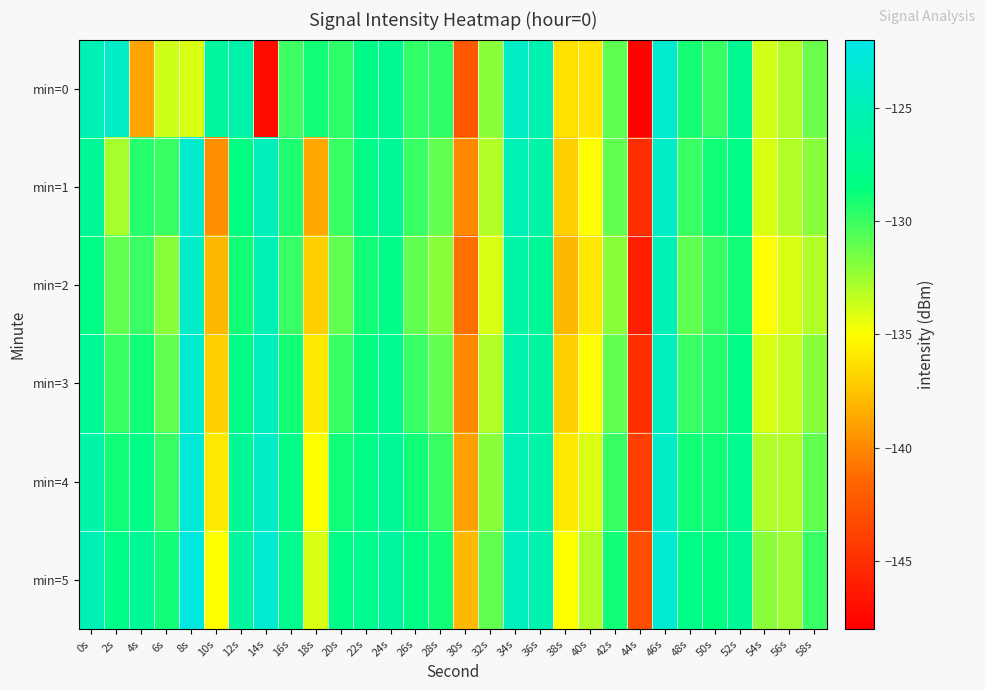

Reading left to right, extract all data points from this chart.

min=0: 0s=-125.1	2s=-124.0	4s=-138.8	6s=-133.7	8s=-134.1	10s=-126.6	12s=-125.7	14s=-147.2	16s=-130.1	18s=-129.0	20s=-129.7	22s=-127.9	24s=-127.4	26s=-129.7	28s=-129.7	30s=-142.5	32s=-132.0	34s=-124.1	36s=-125.4	38s=-136.2	40s=-136.1	42s=-130.9	44s=-147.8	46s=-123.6	48s=-129.0	50s=-129.9	52s=-127.2	54s=-133.8	56s=-133.1	58s=-131.2
min=1: 0s=-127.0	2s=-132.7	4s=-129.5	6s=-130.0	8s=-123.7	10s=-139.8	12s=-128.4	14s=-124.7	16s=-129.2	18s=-138.7	20s=-130.0	22s=-128.0	24s=-127.0	26s=-130.0	28s=-131.0	30s=-140.0	32s=-133.0	34s=-125.0	36s=-126.0	38s=-137.0	40s=-135.0	42s=-131.0	44s=-145.0	46s=-124.0	48s=-130.0	50s=-129.0	52s=-128.0	54s=-134.0	56s=-133.0	58s=-132.0
min=2: 0s=-128.0	2s=-131.0	4s=-130.0	6s=-132.0	8s=-124.0	10s=-138.0	12s=-129.0	14s=-125.0	16s=-130.0	18s=-137.0	20s=-131.0	22s=-129.0	24s=-128.0	26s=-131.0	28s=-132.0	30s=-141.0	32s=-134.0	34s=-126.0	36s=-127.0	38s=-138.0	40s=-136.0	42s=-132.0	44s=-146.0	46s=-125.0	48s=-131.0	50s=-130.0	52s=-129.0	54s=-135.0	56s=-134.0	58s=-133.0
min=3: 0s=-127.0	2s=-130.0	4s=-129.0	6s=-131.0	8s=-123.5	10s=-137.0	12s=-128.0	14s=-124.5	16s=-129.0	18s=-136.0	20s=-130.0	22s=-128.5	24s=-127.5	26s=-130.0	28s=-131.0	30s=-140.0	32s=-133.0	34s=-125.5	36s=-126.5	38s=-137.0	40s=-135.0	42s=-131.0	44s=-145.0	46s=-124.5	48s=-130.0	50s=-129.5	52s=-128.0	54s=-134.0	56s=-133.5	58s=-132.0
min=4: 0s=-126.0	2s=-129.0	4s=-128.0	6s=-130.0	8s=-123.0	10s=-136.0	12s=-127.0	14s=-124.0	16s=-128.0	18s=-135.0	20s=-129.0	22s=-128.0	24s=-127.0	26s=-129.0	28s=-130.0	30s=-139.0	32s=-132.0	34s=-125.0	36s=-126.0	38s=-136.0	40s=-134.0	42s=-130.0	44s=-144.0	46s=-124.0	48s=-129.0	50s=-129.0	52s=-127.5	54s=-133.0	56s=-133.0	58s=-131.0
min=5: 0s=-125.0	2s=-128.0	4s=-127.0	6s=-129.0	8s=-122.5	10s=-135.0	12s=-126.5	14s=-123.5	16s=-127.5	18s=-134.0	20s=-128.0	22s=-127.5	24s=-126.5	26s=-128.0	28s=-129.0	30s=-138.0	32s=-131.0	34s=-124.5	36s=-125.5	38s=-135.0	40s=-133.0	42s=-129.0	44s=-143.0	46s=-123.5	48s=-128.0	50s=-128.5	52s=-127.0	54s=-132.0	56s=-132.5	58s=-130.0